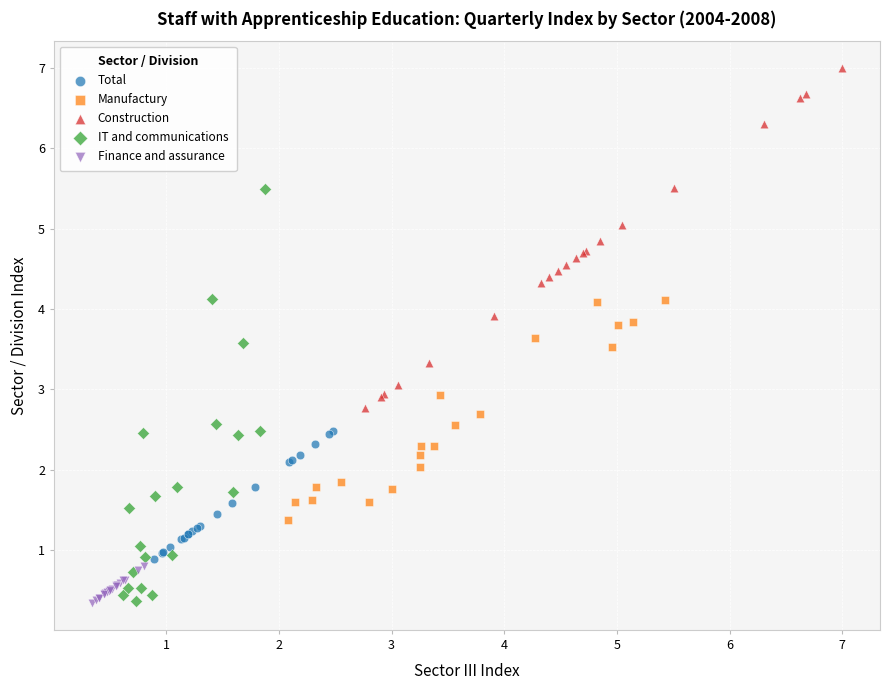

Which series has the largest Y range (max minus min)?

IT and communications